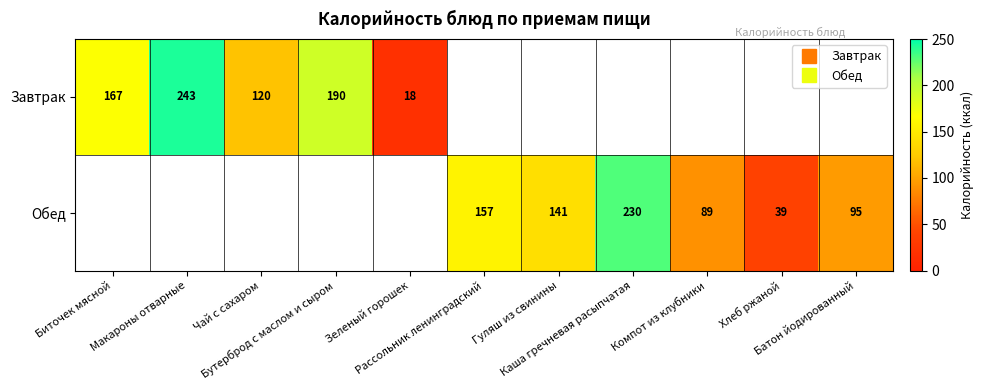

What is the difference between the maximum and minimum values in the Завтрак series?

225.0